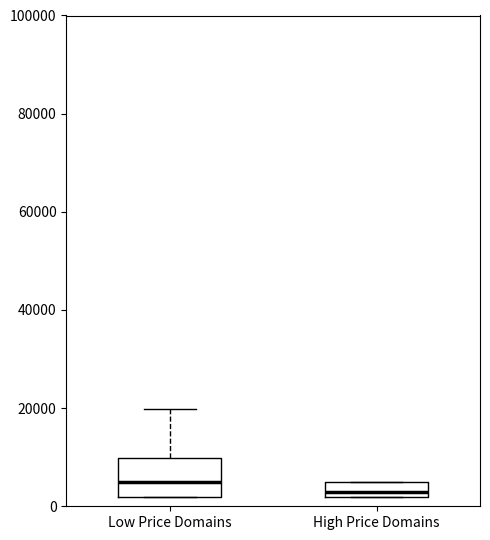

Which box is the tallest, from its lower edge to its upper edge?

Low Price Domains